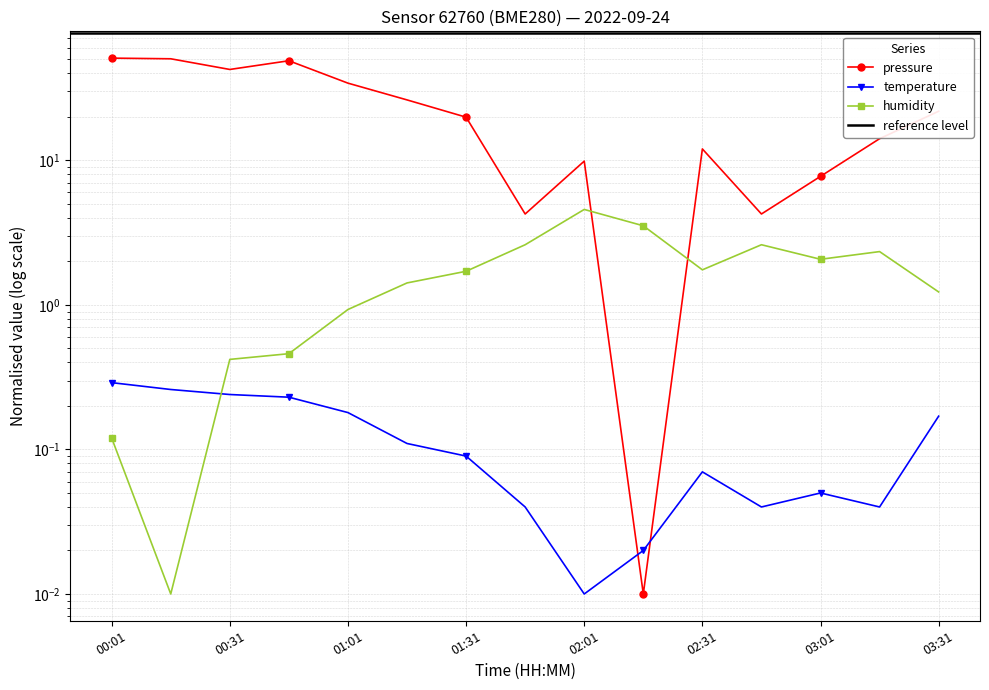

Which label corresponds to the smallest value in the chart?

02:16